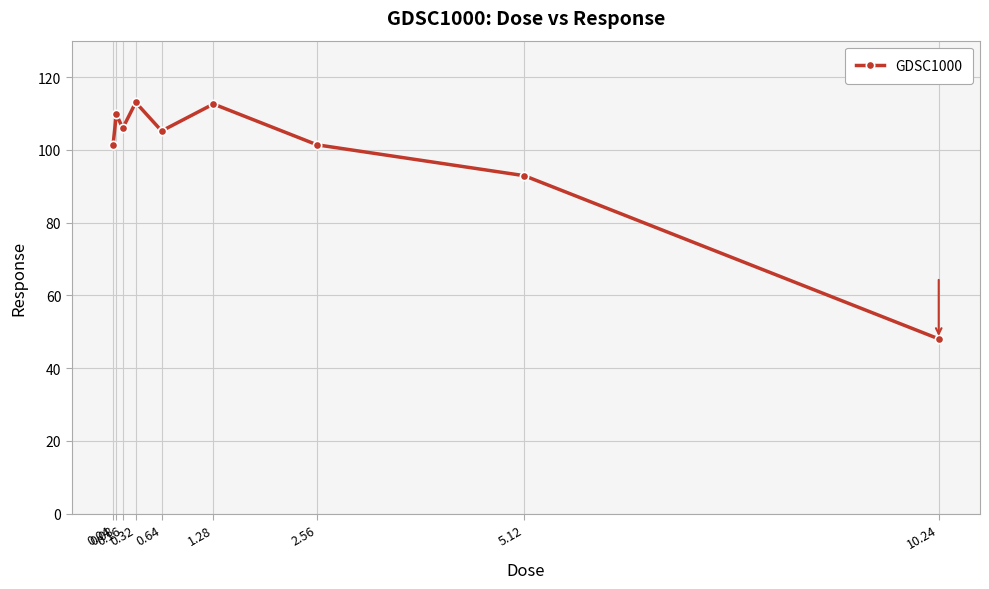

What is the average value?

98.9